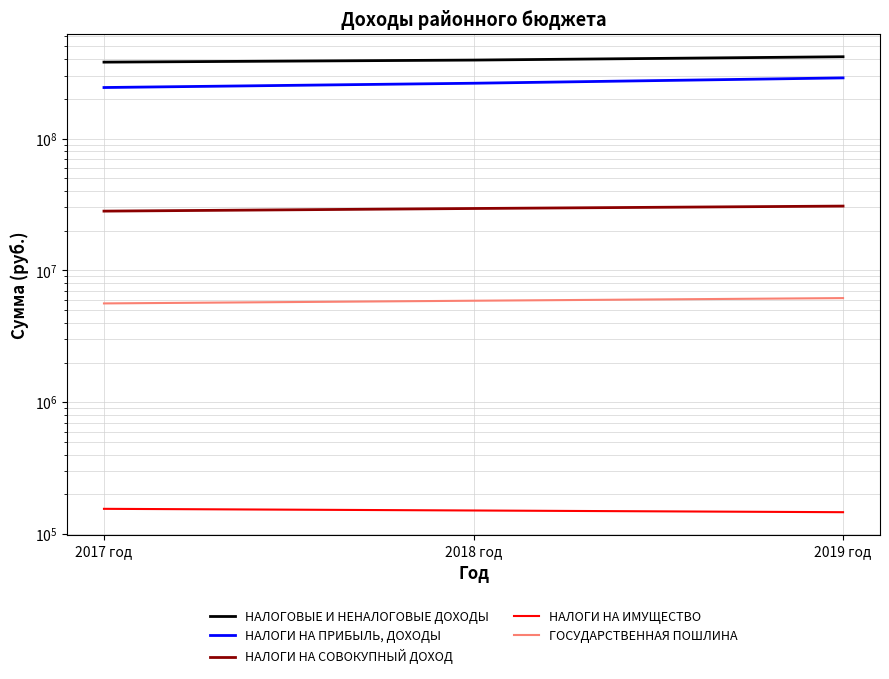

Reading left to right, extract all data points from this chart.

НАЛОГОВЫЕ И НЕНАЛОГОВЫЕ ДОХОДЫ: 379590191	393486863	417015513
НАЛОГИ НА ПРИБЫЛЬ, ДОХОДЫ: 243655800	262572950	288293140
НАЛОГИ НА СОВОКУПНЫЙ ДОХОД: 28154690	29479050	30746900
НАЛОГИ НА ИМУЩЕСТВО: 155660	151210	146770
ГОСУДАРСТВЕННАЯ ПОШЛИНА: 5620450	5890230	6167070